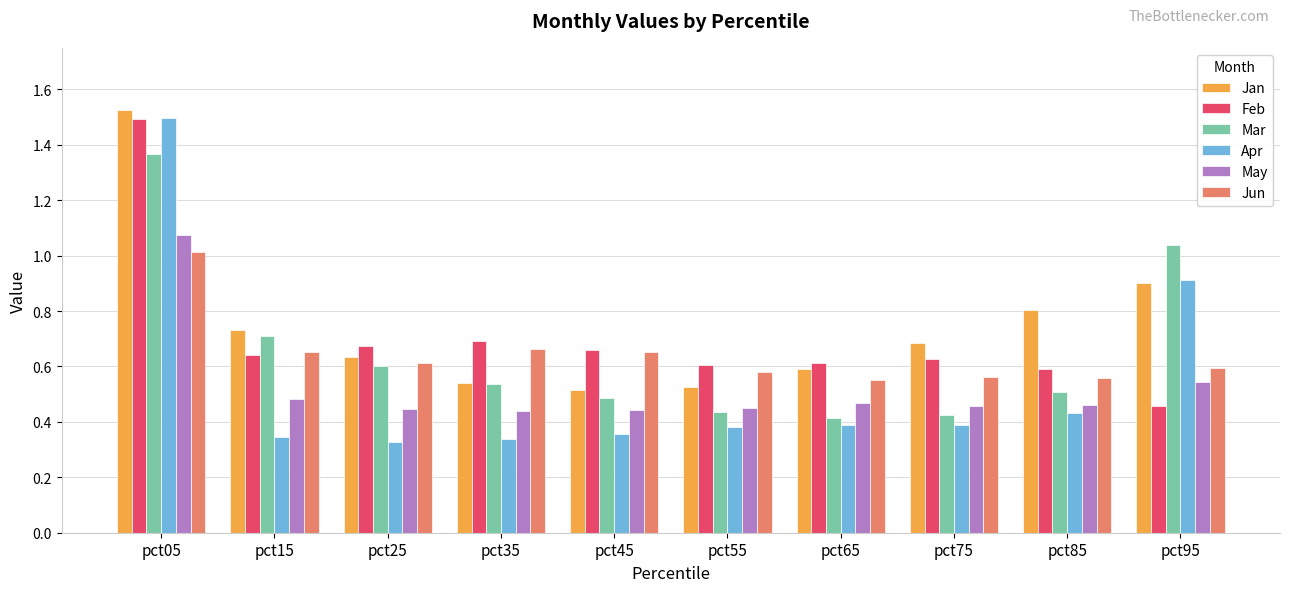

Is it true that Mar equals 0.3 at pct45?

False